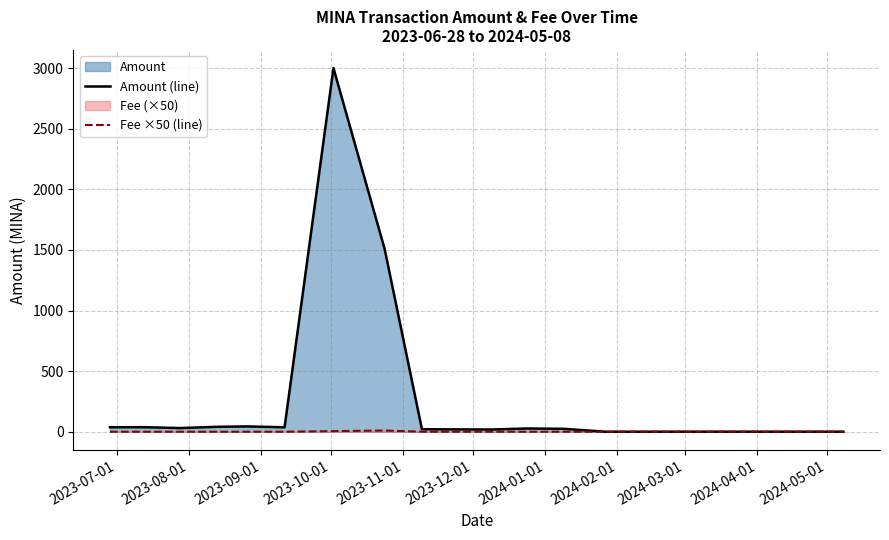

What is the difference between the maximum and minimum values in the Amount (line) series?

3000.5